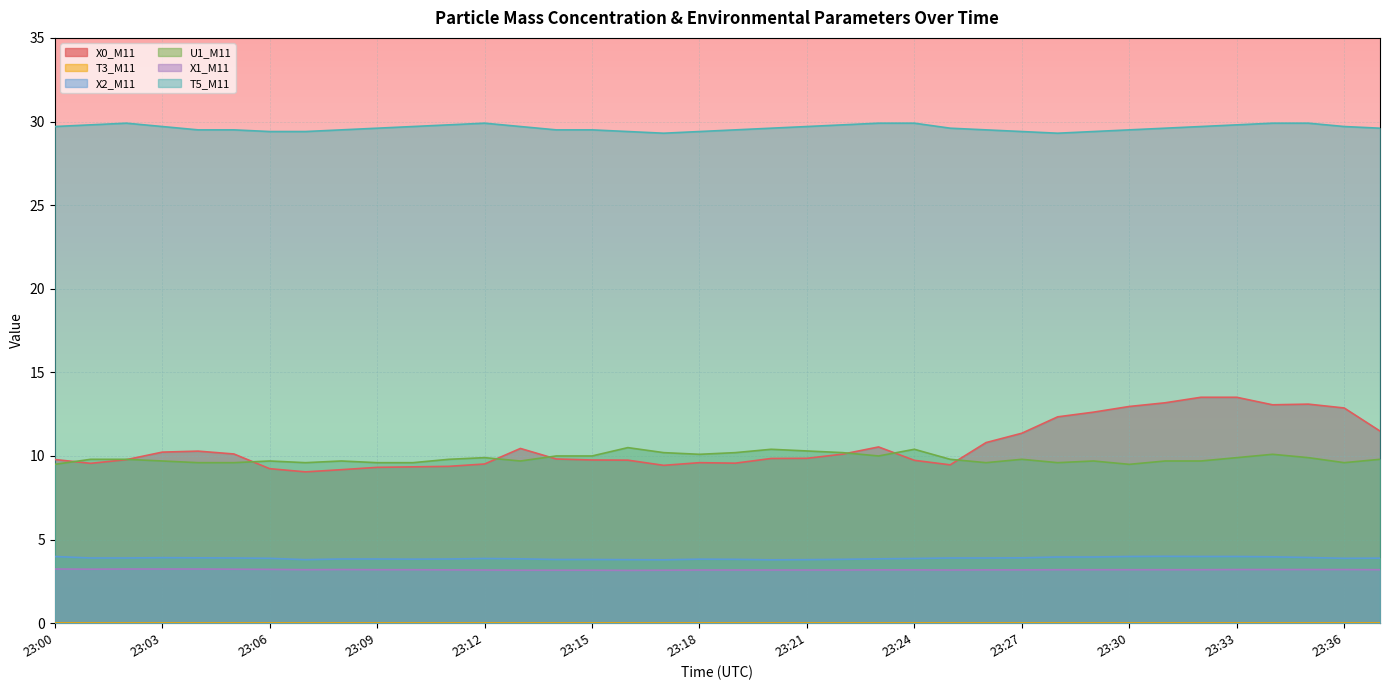

Which category has the lowest value in the X0_M11 series?

23:07